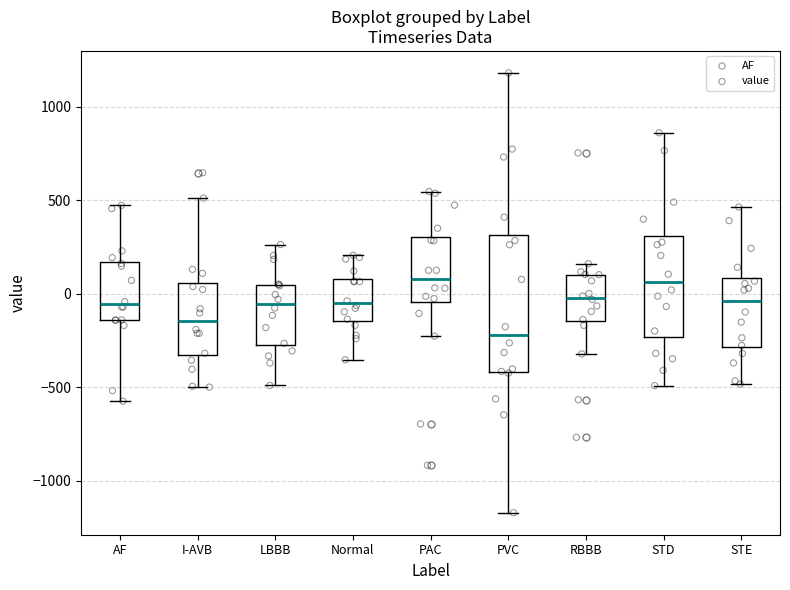

Which box is the tallest, from its lower edge to its upper edge?

PVC